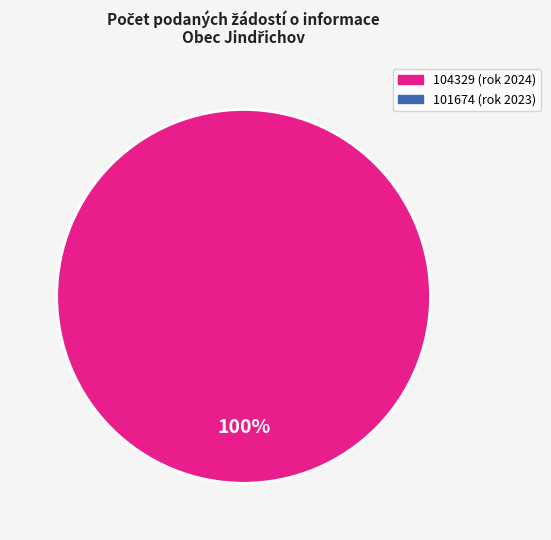

Is there a majority slice in this chart?

Yes